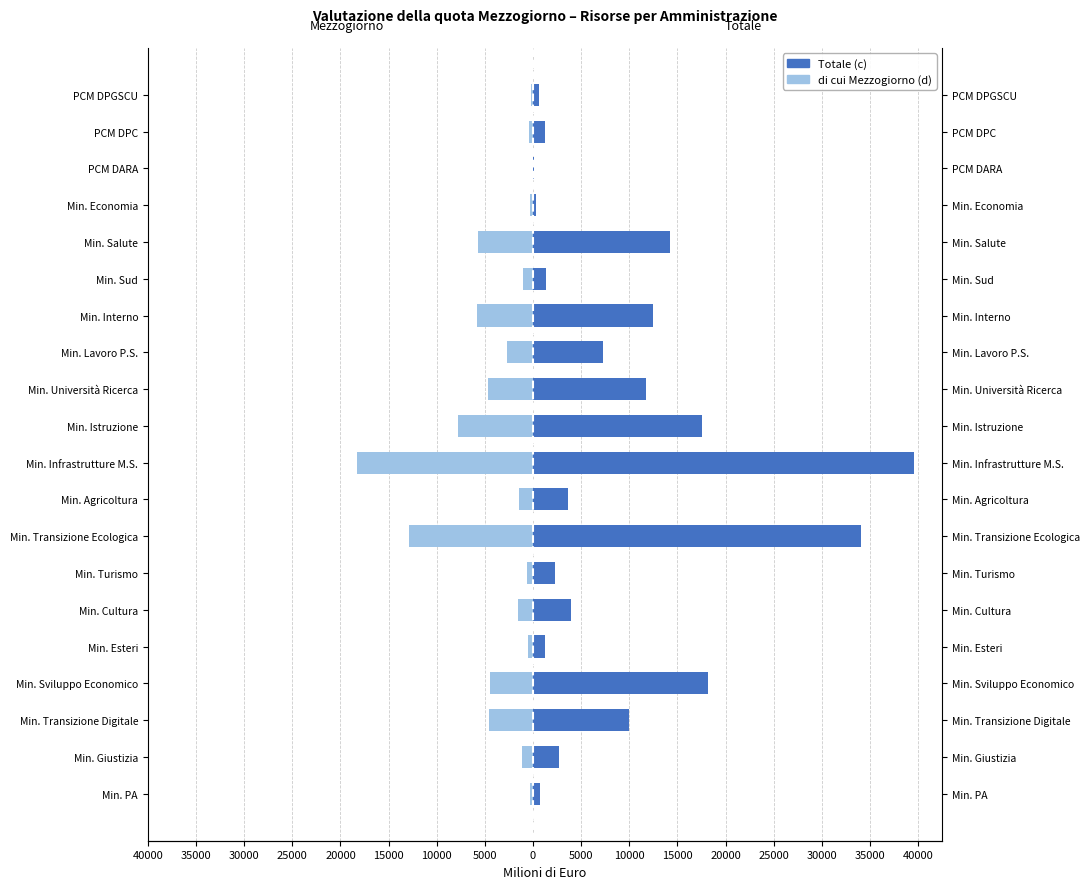

Rank the series by their maximum value, from lowest to highest.

di cui Mezzogiorno (d), Totale (c)